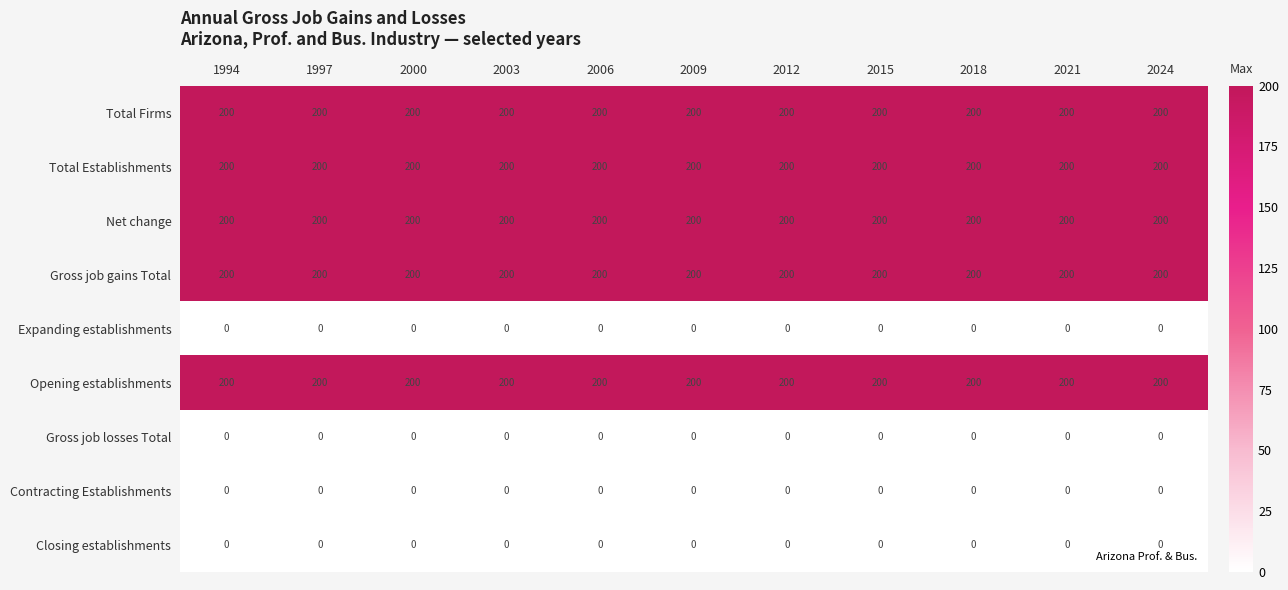

At how many categories does at least one series exceed 26?

11